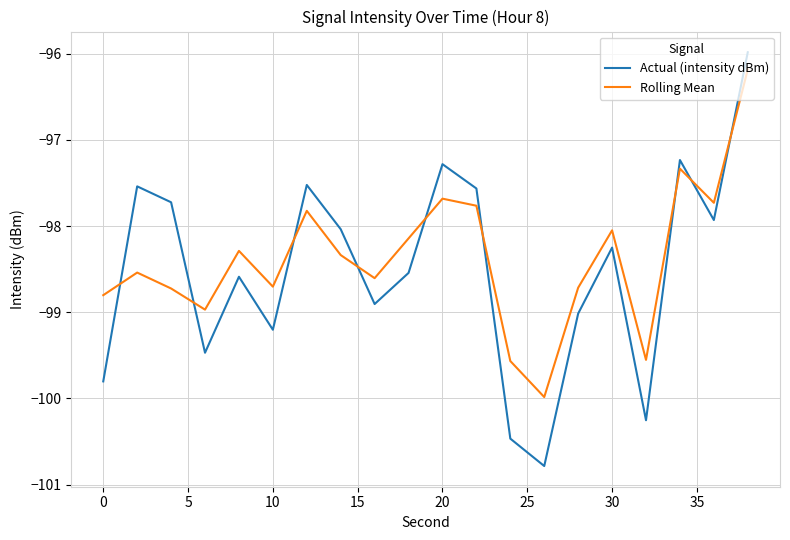

True or false: Actual (intensity dBm) has more than 2 points higher than both neighbors.

True